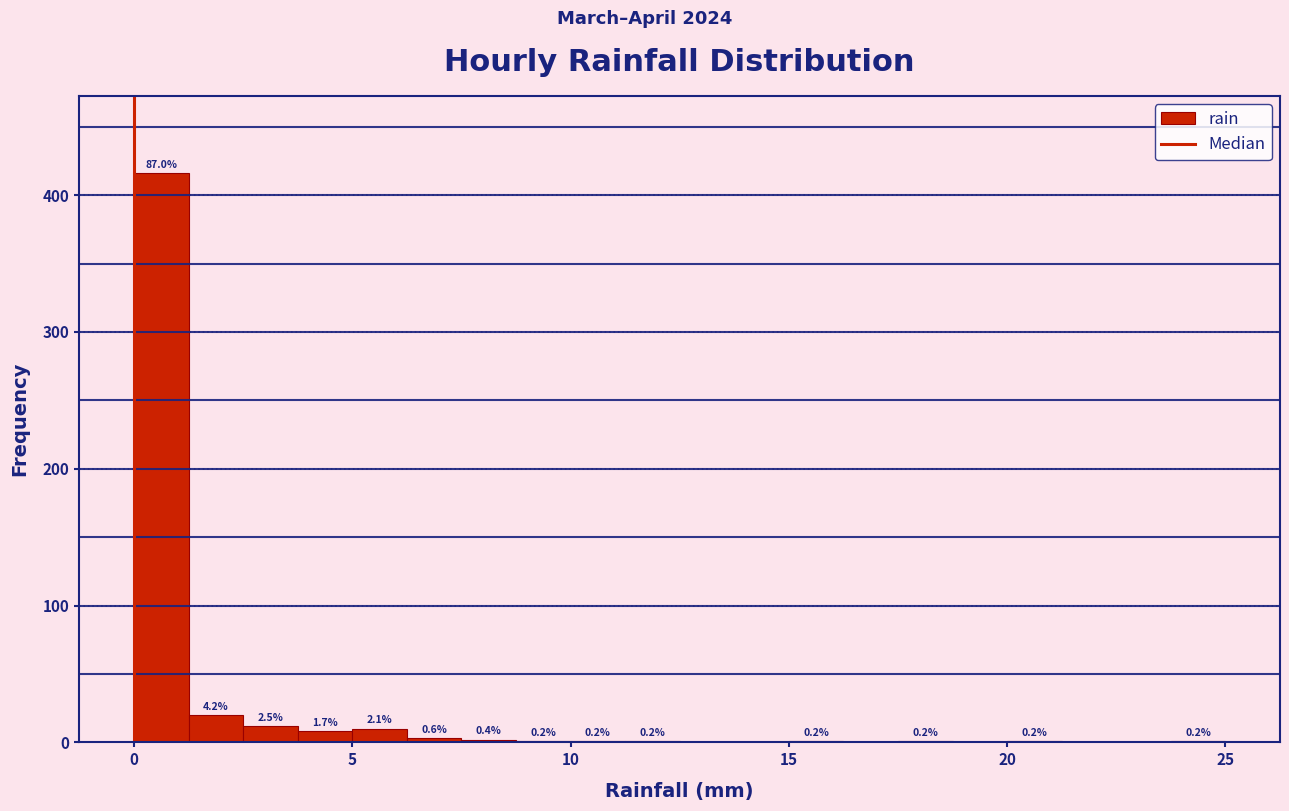

Around what value on the x-axis is the tallest bar? Give the approximate position of its centre, as read against the axis.

0.5